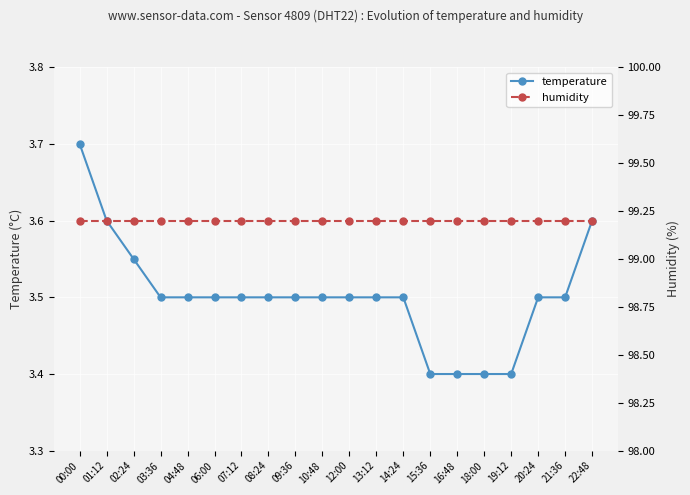

What is the average value of the humidity series?

99.2